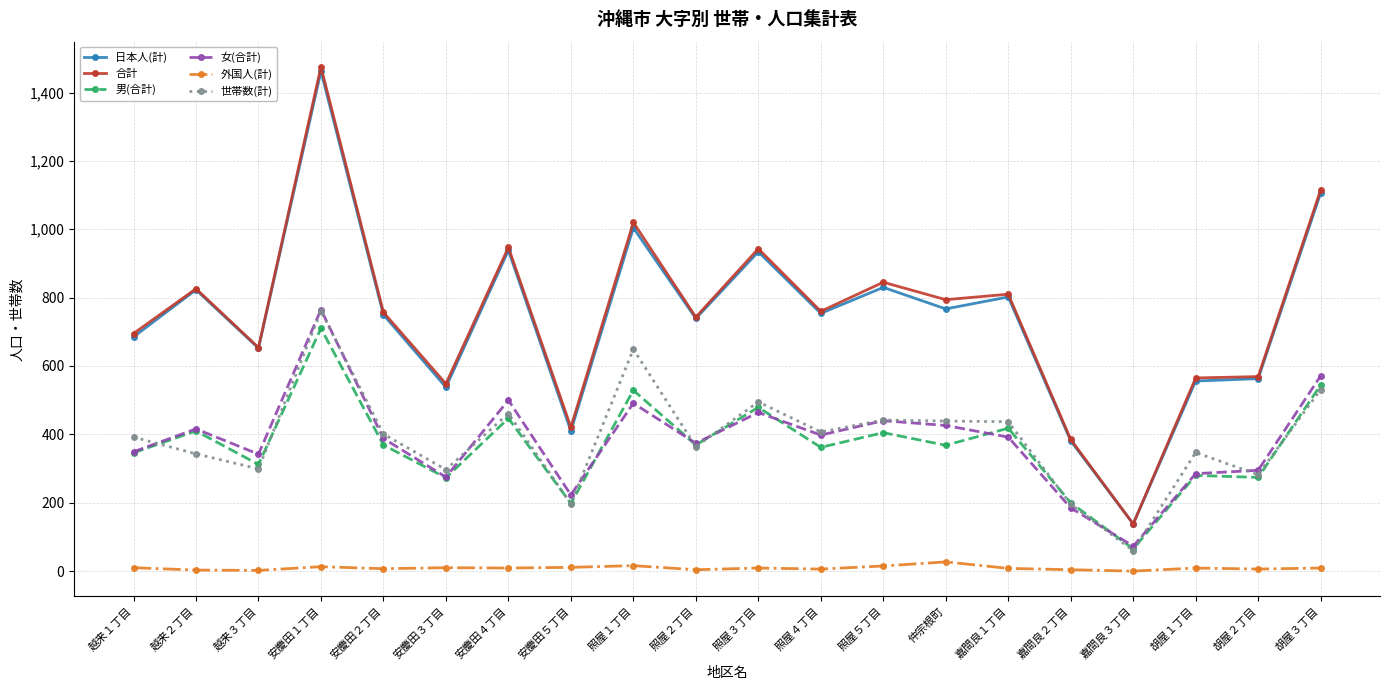

Where is the first local minimum for 女(合計)?

越来３丁目